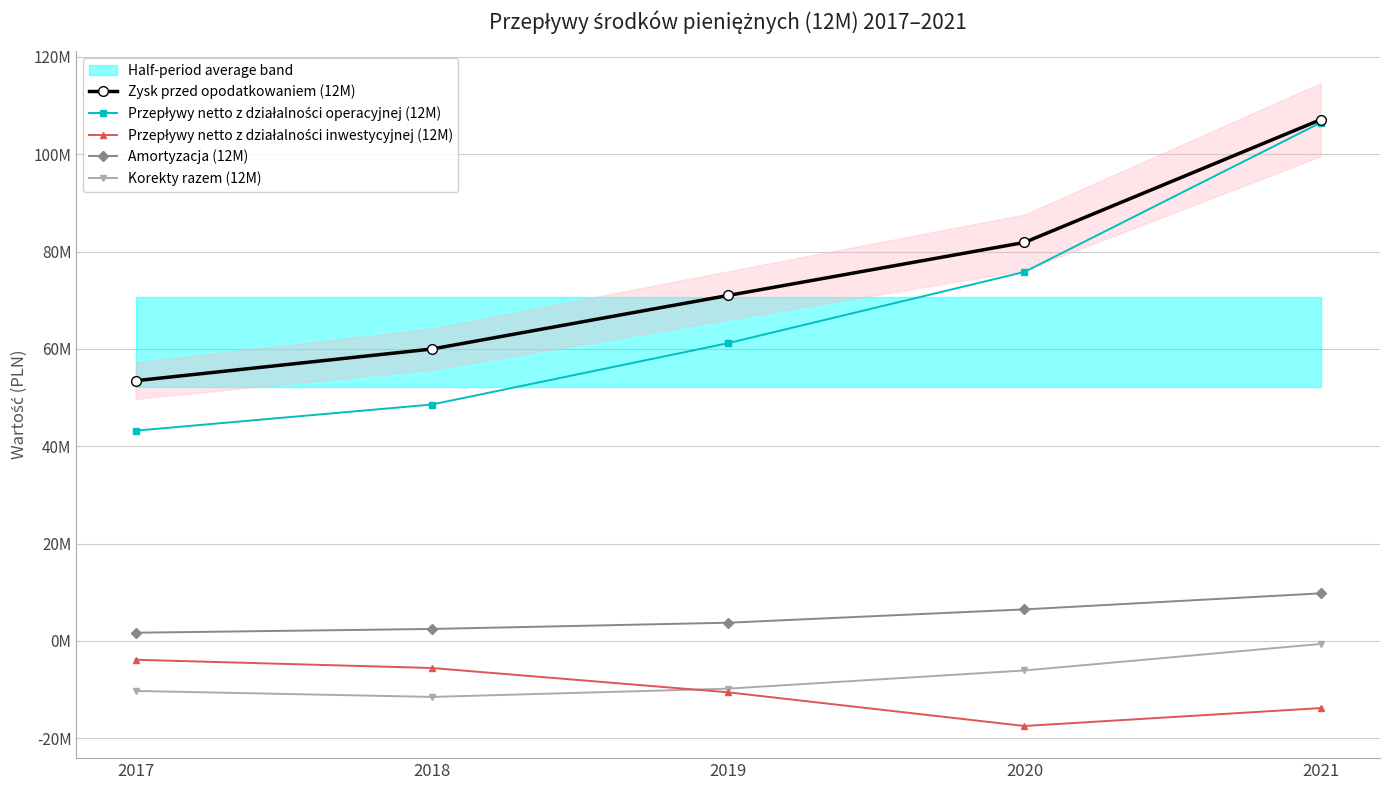

How many data points in Zysk przed opodatkowaniem (12M) are above 70985321?

2